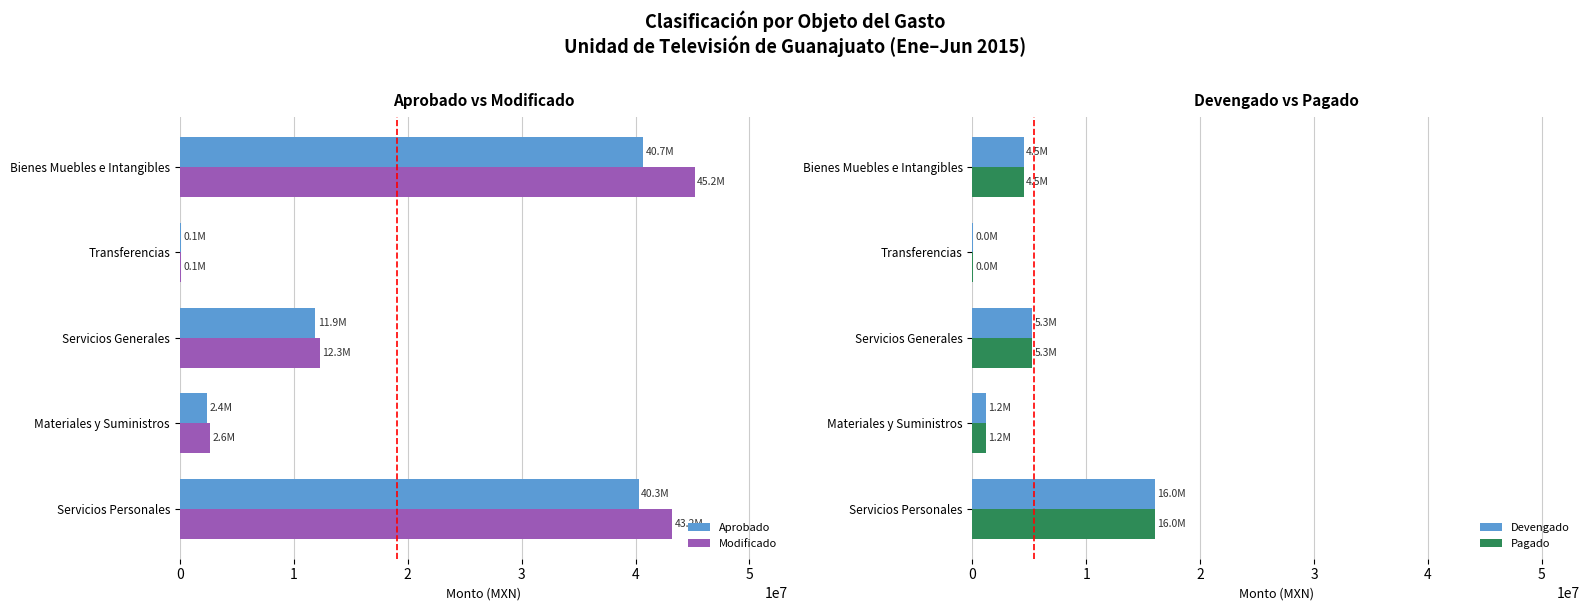

What is the difference between the maximum and minimum values in the Pagado series?

15954883.3